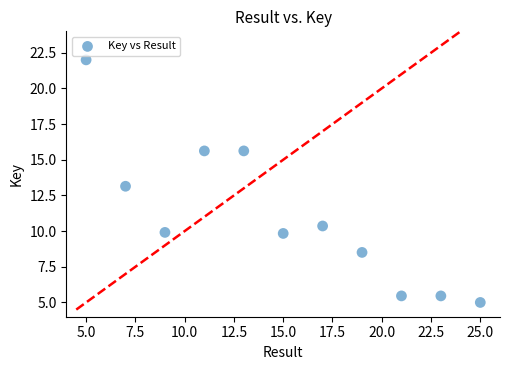

What is the average X value?

15.0